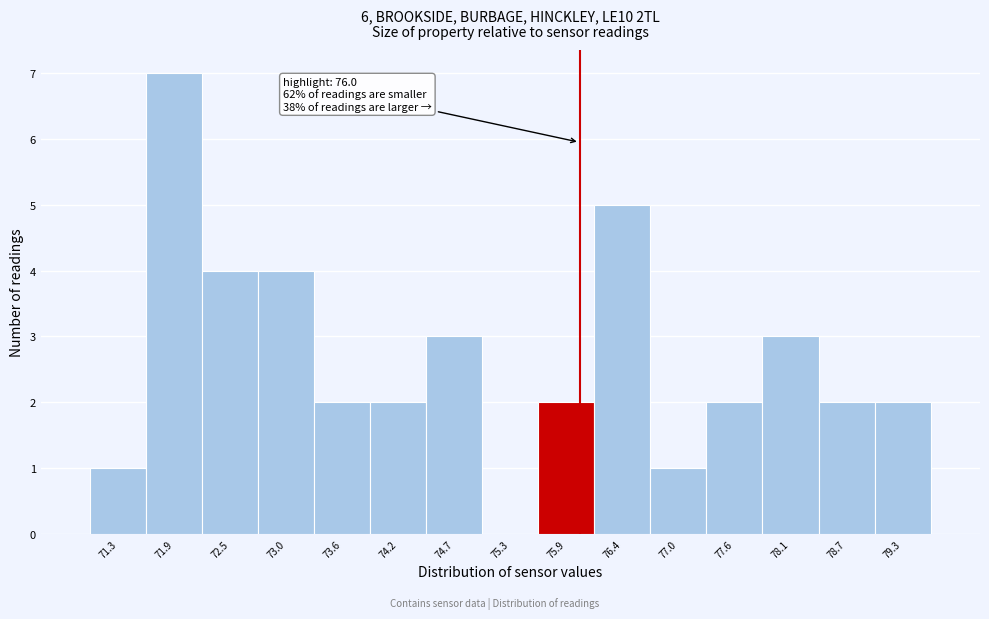

Which range on the x-axis has the tallest bar?

71.6 to 72.2